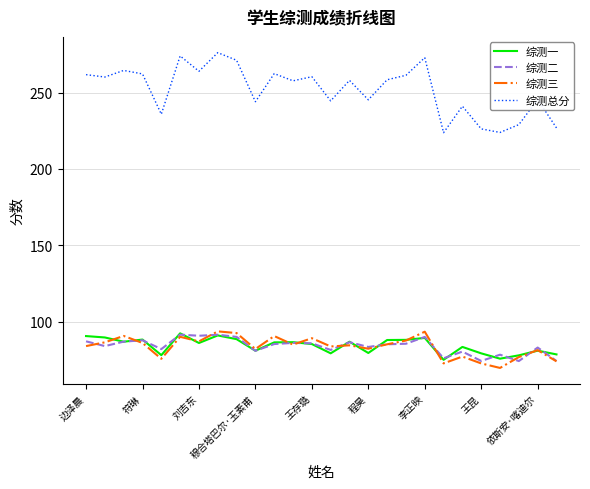

What are all the series names shown in the legend?

综测一, 综测二, 综测三, 综测总分